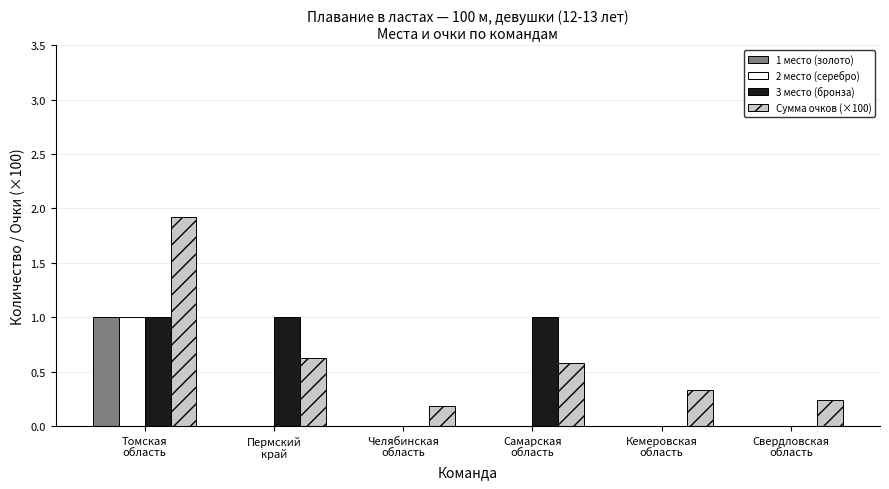

What is the maximum value shown in the chart?

1.9